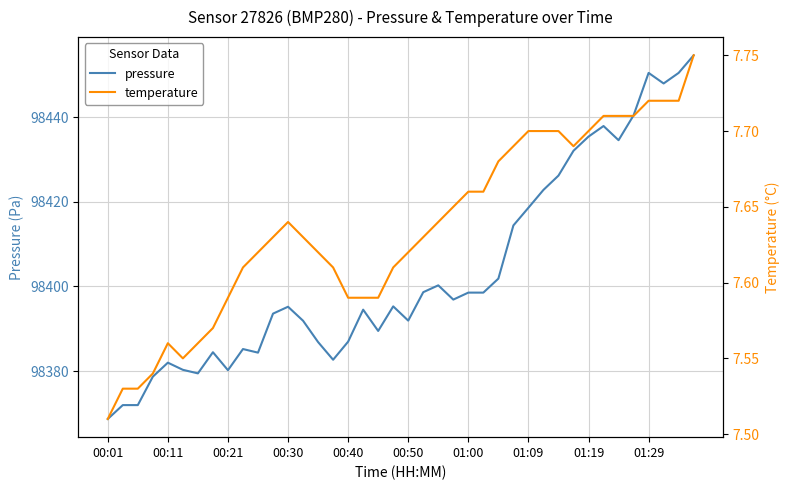

What are all the series names shown in the legend?

pressure, temperature